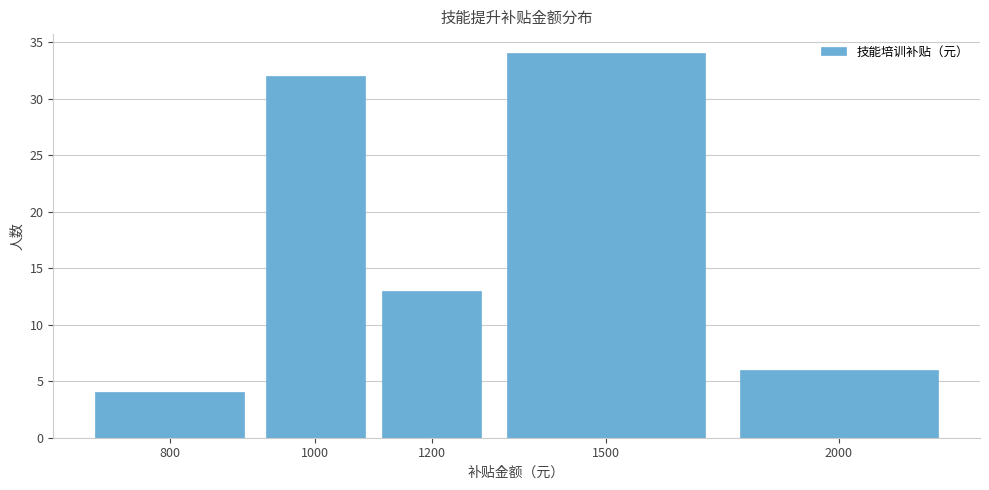

Reading right to left, transcribe all the data shown in this chart.

6	34	13	32	4